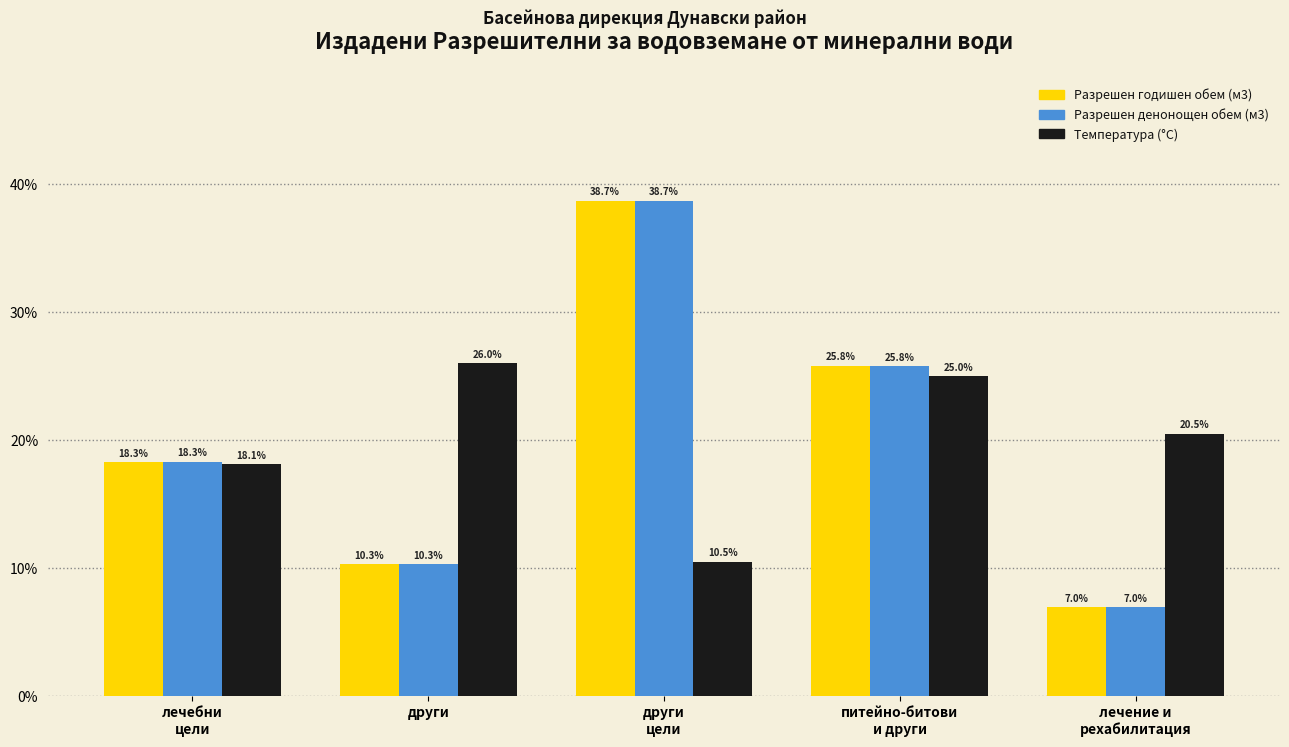

At how many categories does at least one series exceed 12?

5